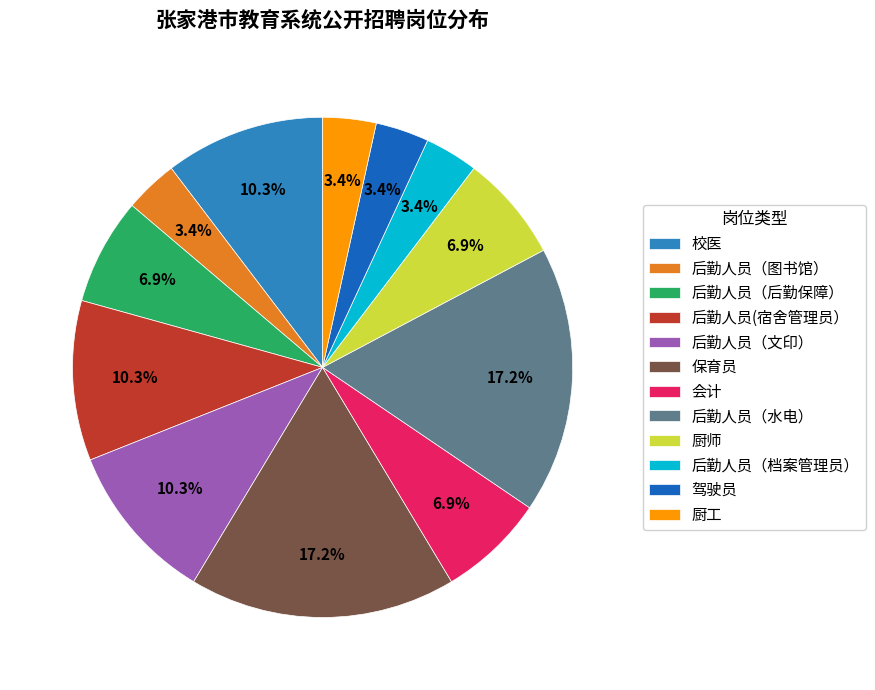

Count the number of slices in the pie.

12